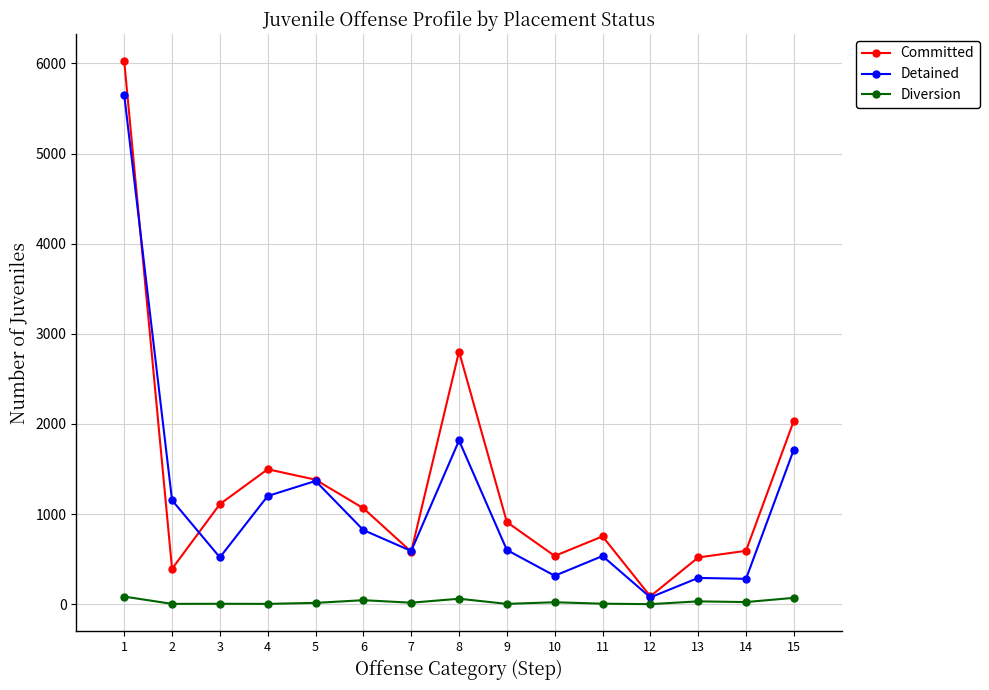

What is the total value across all series at 15?

3822